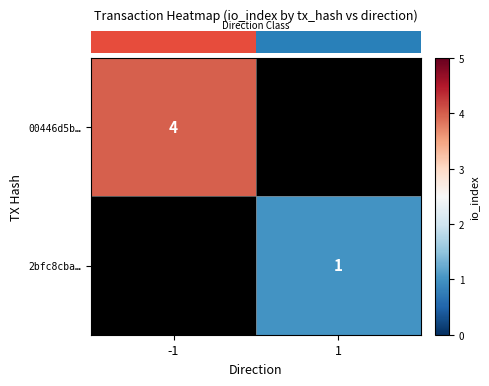

At -1, list the series in order from smallest to largest.

row_0, row_1